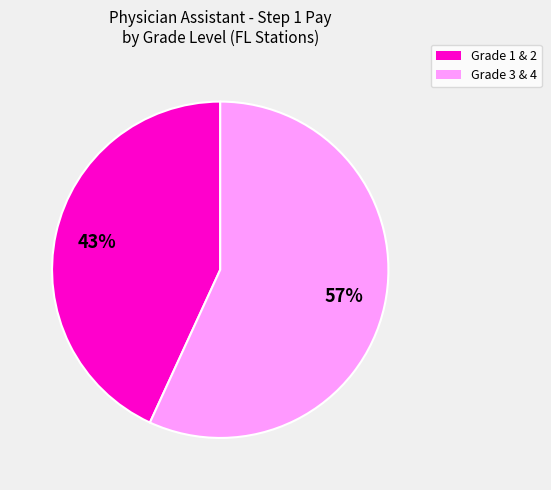

To the nearest percent, what is the difference between the largest and smallest slice percentages?

14%